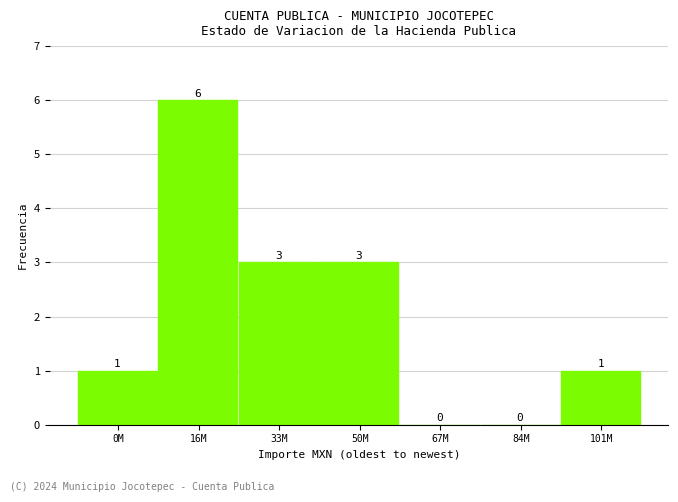

Reading right to left, extract all data points from this chart.

101M=1	84M=0	67M=0	50M=3	33M=3	16M=6	0M=1